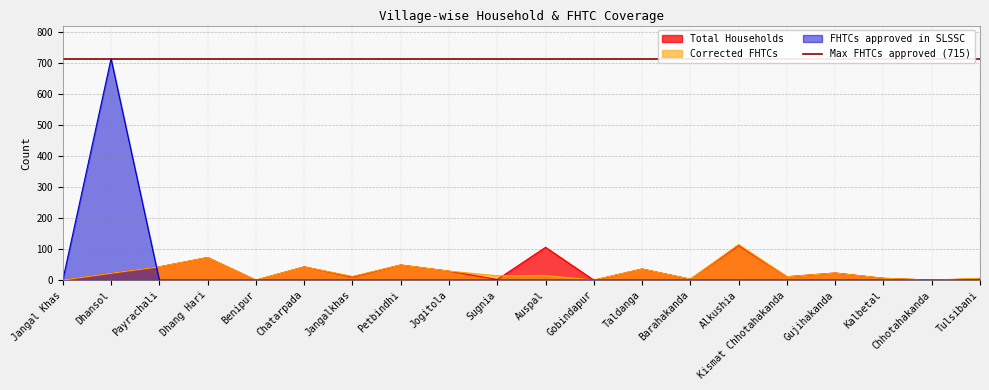

What is the sum of the Corrected FHTCs values at Kalbetal and Barahakanda?

9